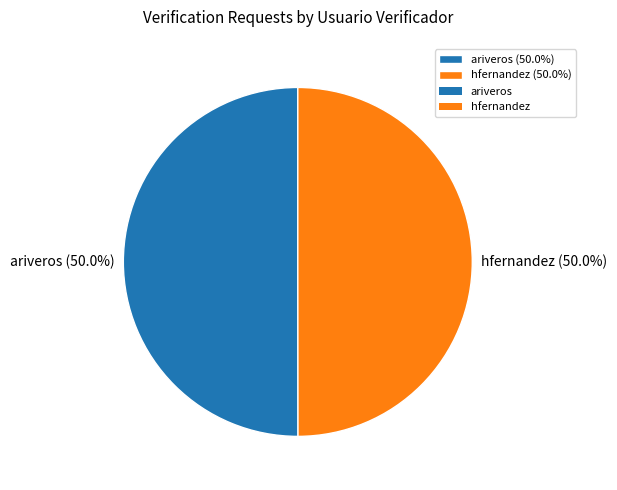

How many slices are in this pie chart?

2